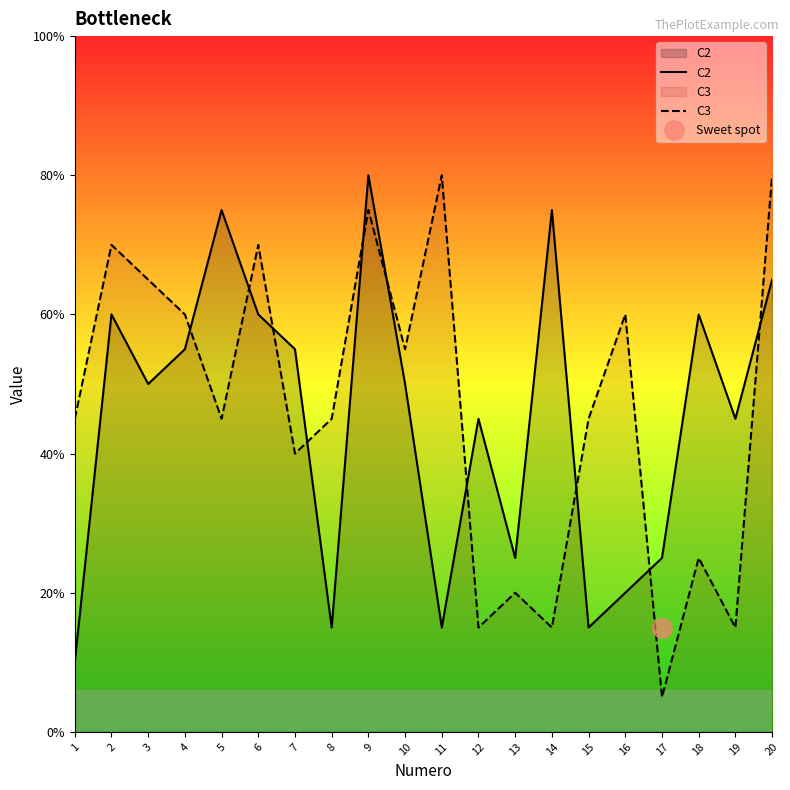

True or false: C2 has more than 1 points higher than both neighbors.

True